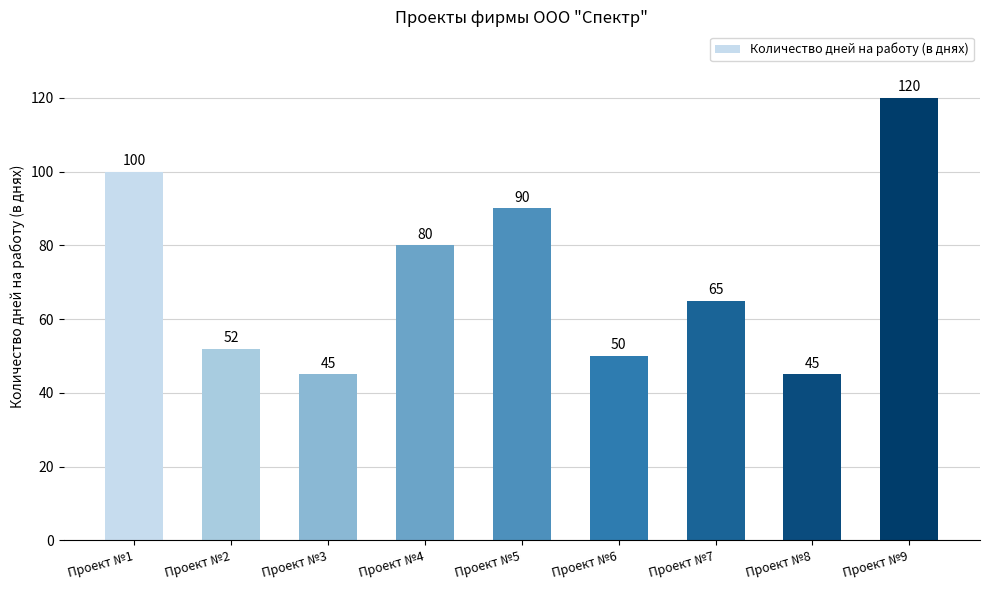

Reading left to right, extract all data points from this chart.

100	52	45	80	90	50	65	45	120